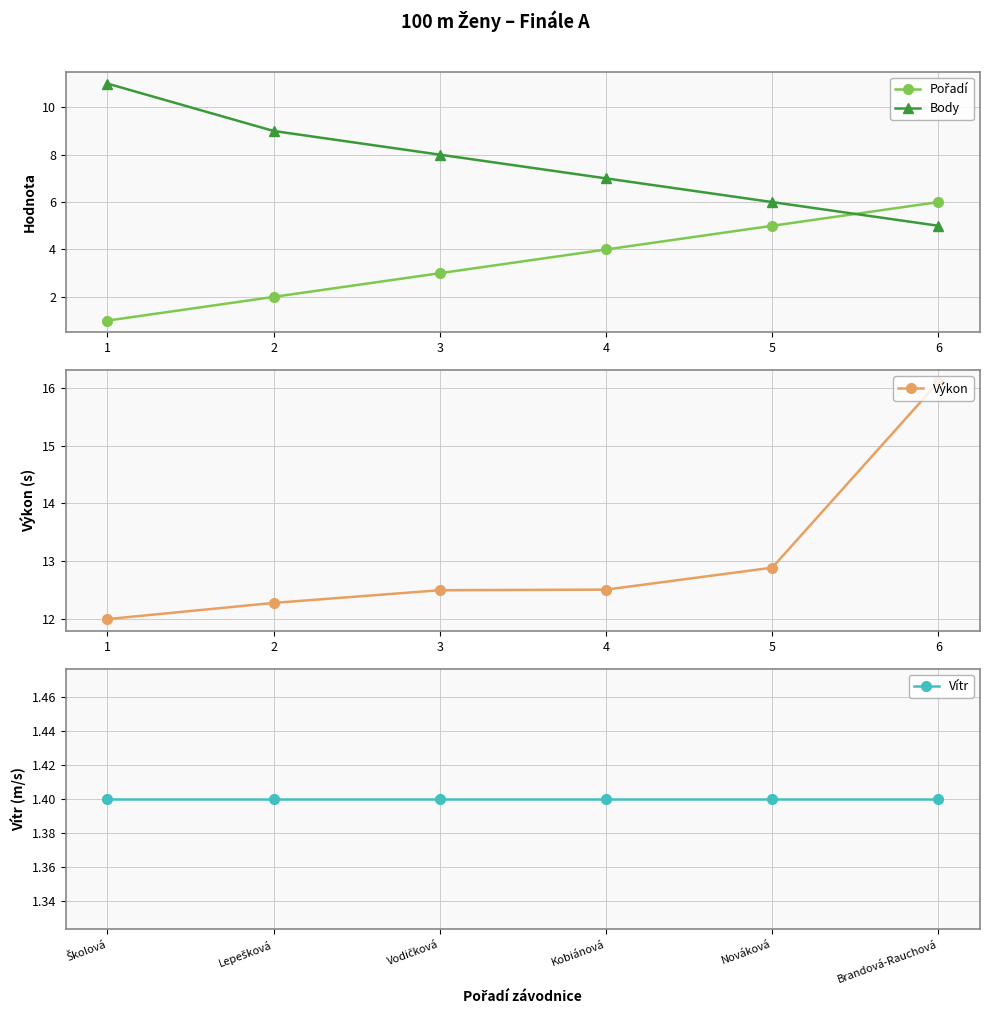

Is it true that Body equals 7 at 6?

False